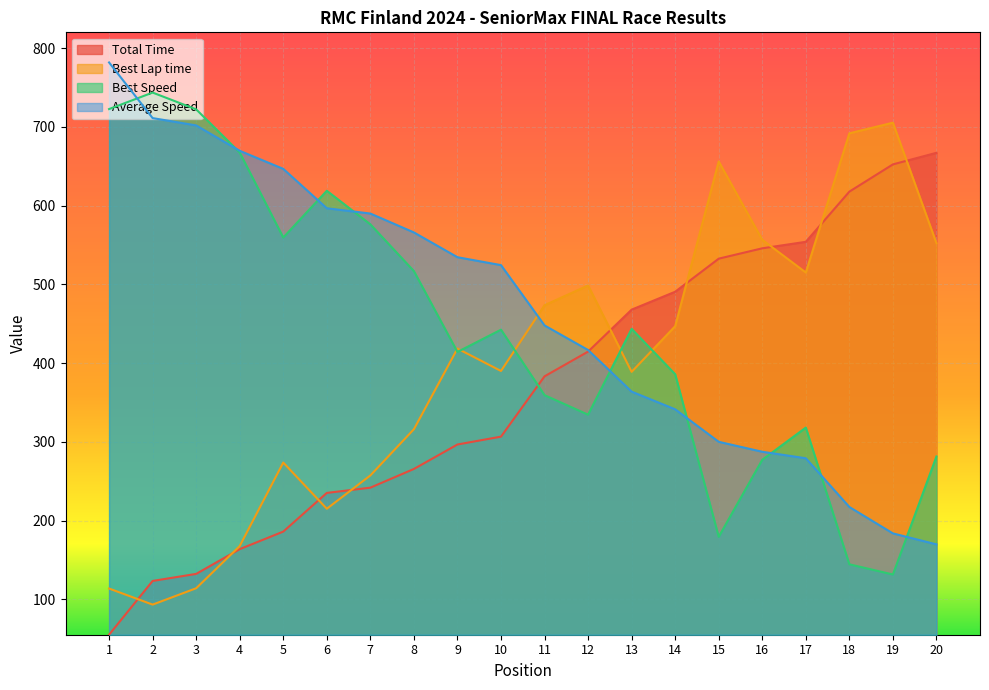

What is the sum of all Average Speed values?

9328.3